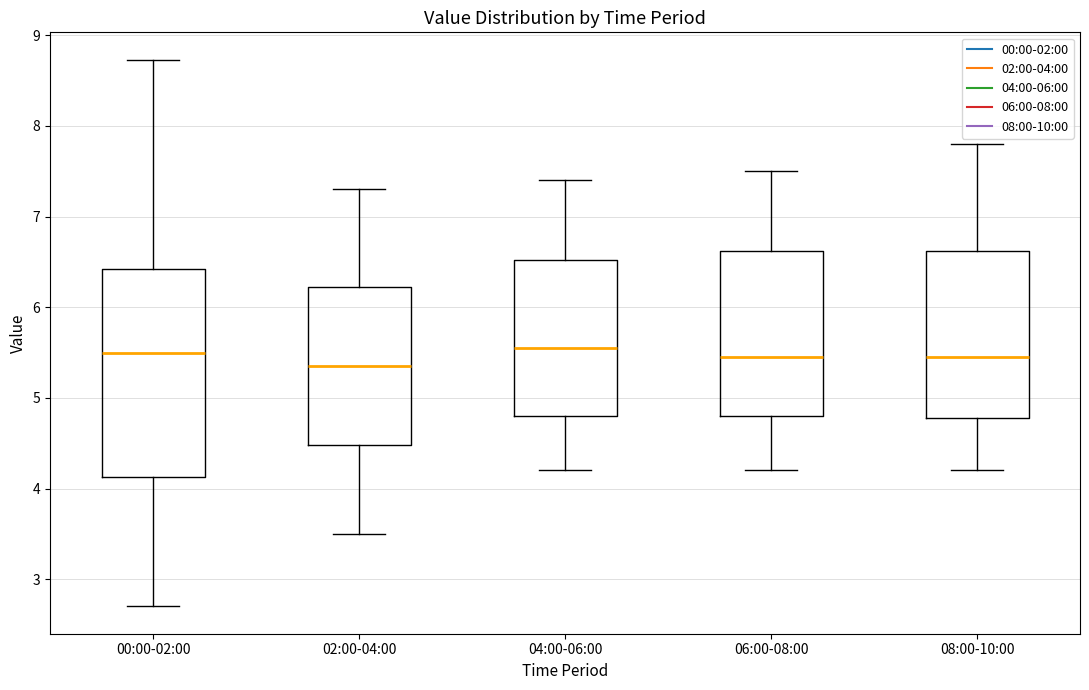

Reading left to right, read every box against the y-axis: the position of its median line, the range the box covers, and the ends of its whiskers. The values are not printed on the chart, so give them approximately, as read against the axis.

00:00-02:00: median 5.5, box 4.1 to 6.4, whiskers 2.7 to 8.7
02:00-04:00: median 5.4, box 4.5 to 6.2, whiskers 3.5 to 7.3
04:00-06:00: median 5.6, box 4.8 to 6.5, whiskers 4.2 to 7.4
06:00-08:00: median 5.5, box 4.8 to 6.6, whiskers 4.2 to 7.5
08:00-10:00: median 5.5, box 4.8 to 6.6, whiskers 4.2 to 7.8